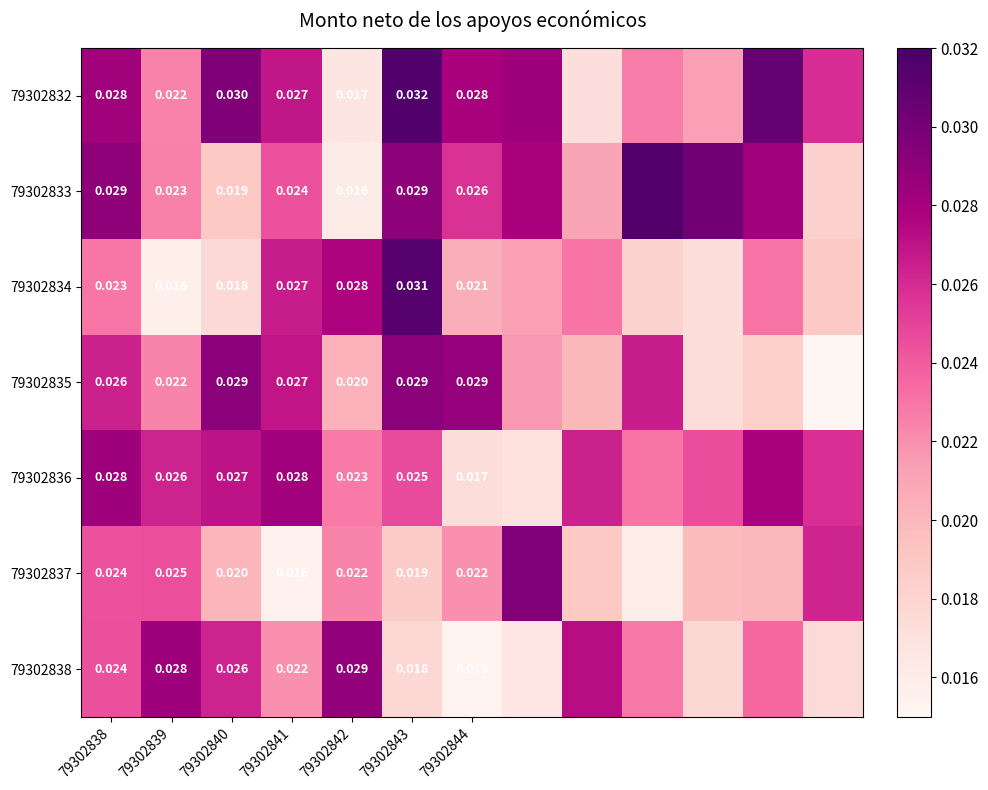

Is the value of 79302837 at 79302840 greater than the value of 79302834 at 79302844?

No